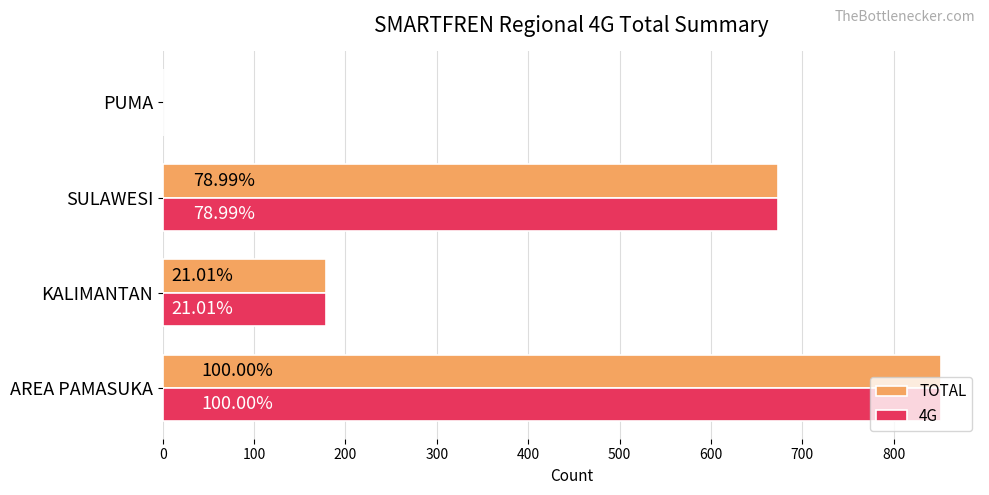

Which series has the widest spread of values?

TOTAL